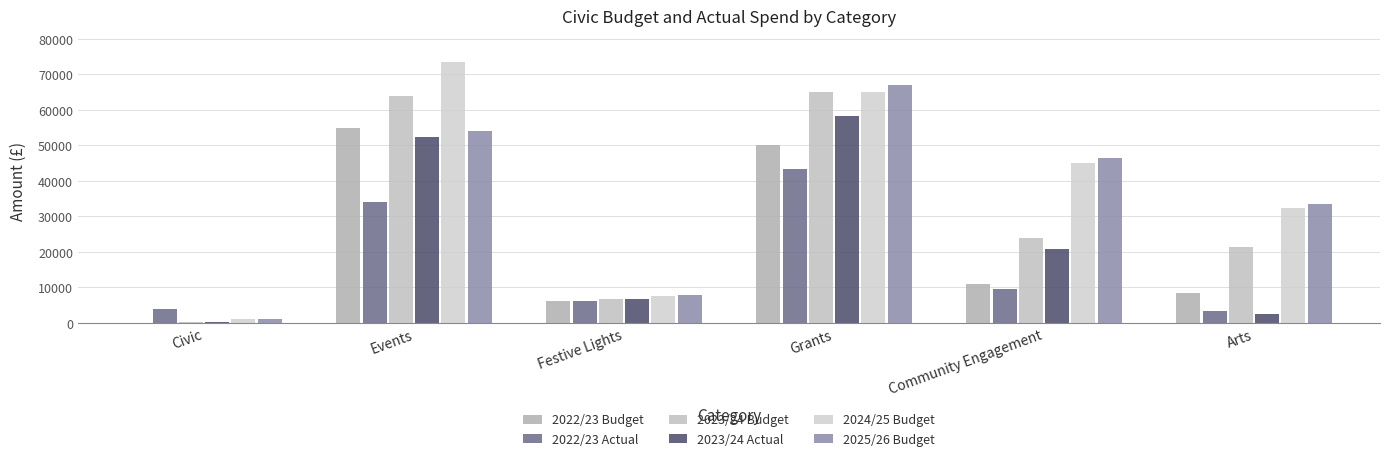

What are all the series names shown in the legend?

2022/23 Budget, 2022/23 Actual, 2023/24 Budget, 2023/24 Actual, 2024/25 Budget, 2025/26 Budget